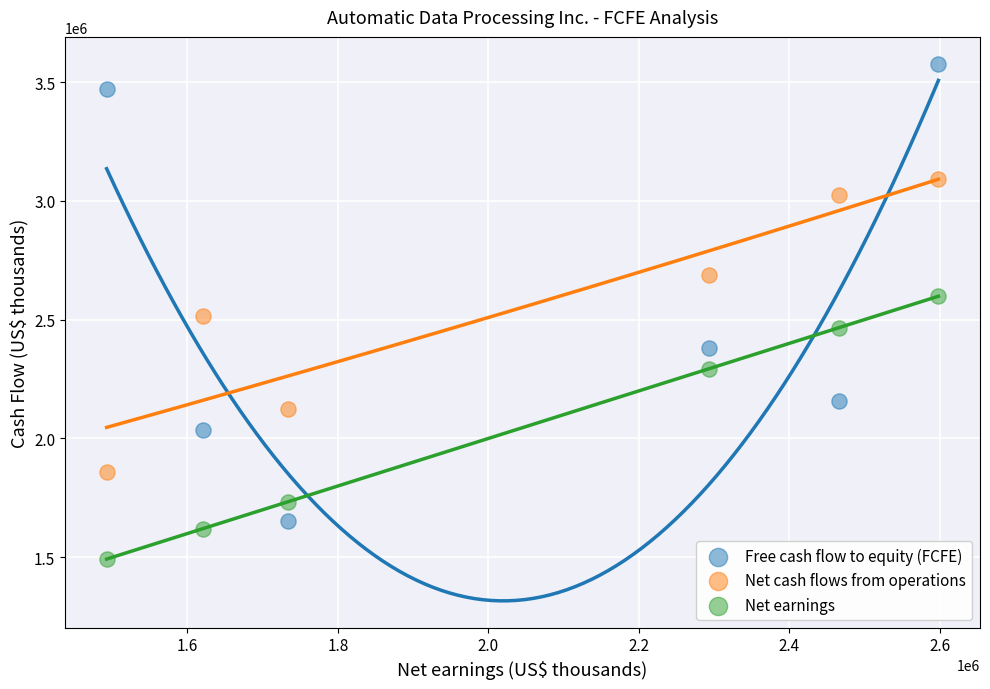

Across all data points, what is the range of X values (max minus min)?

1106000